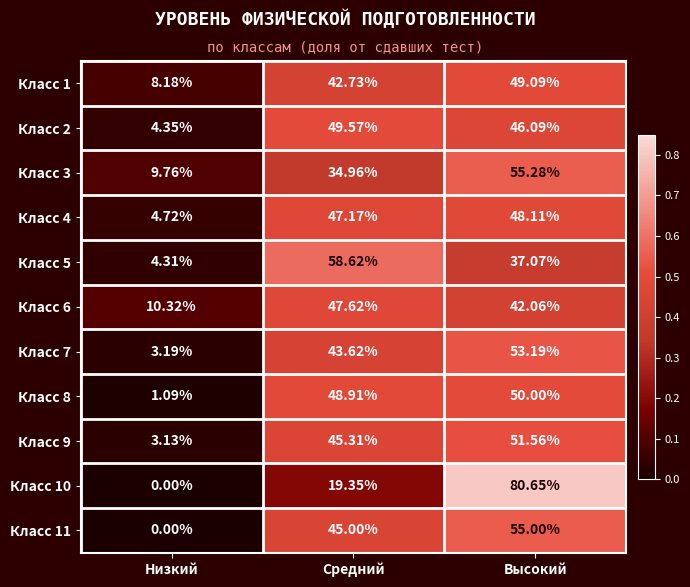

At which label does Класс 5 reach its minimum?

Низкий